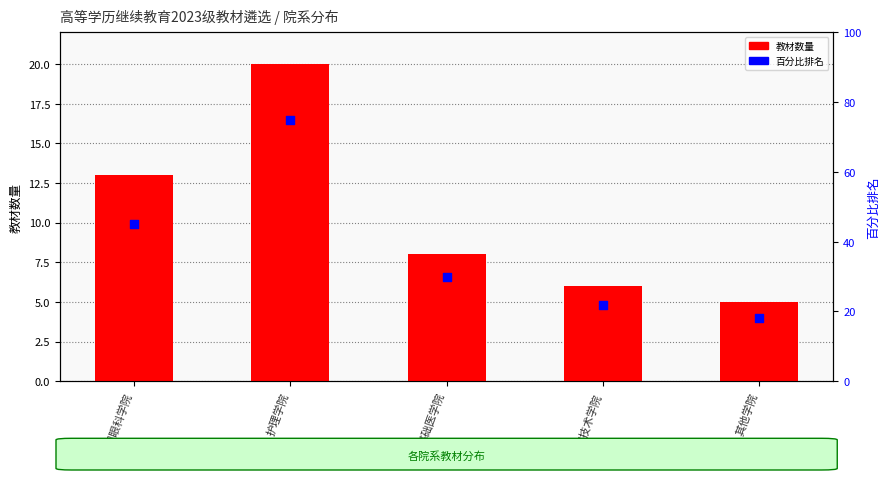

Is the value of 教材数量 at 其他学院 greater than the value of 百分比排名 at 其他学院?

No